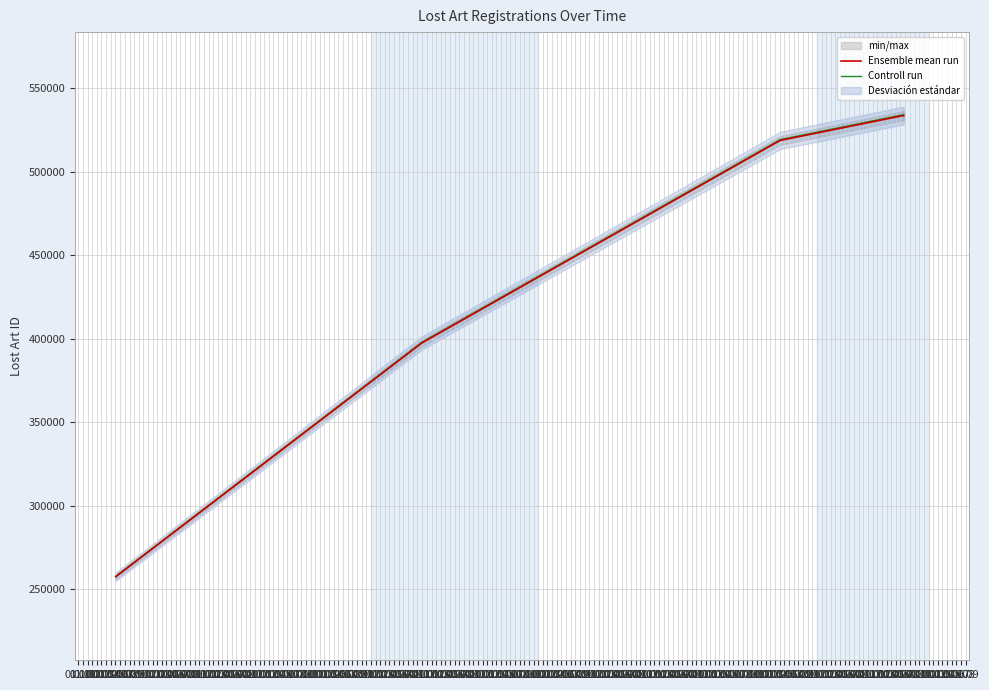

What is the approximate value of Controll run at 01.11?

397884.5